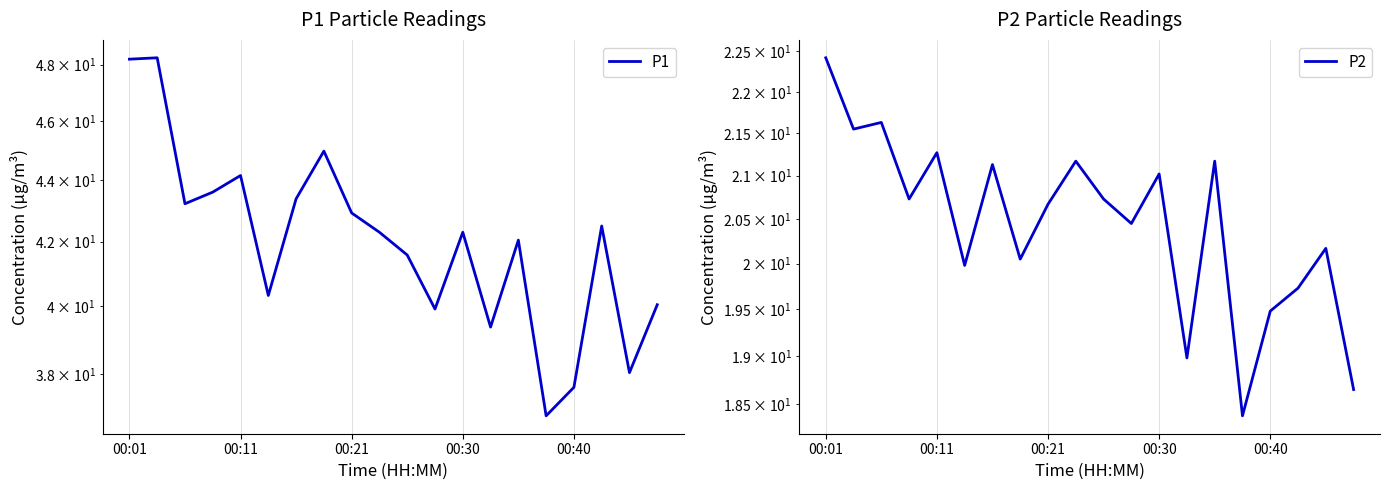

Does the chart have visible grid lines?

Yes